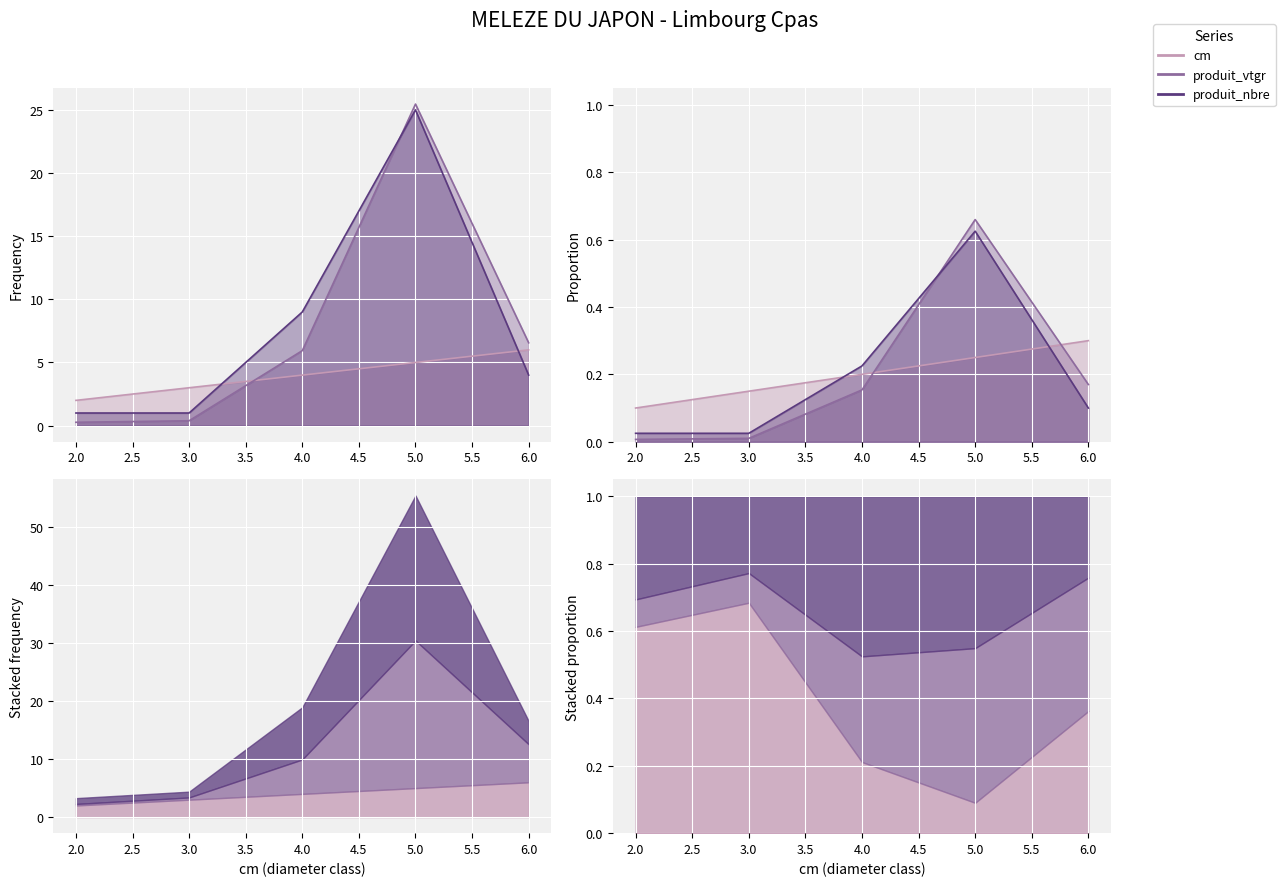

The value of produit_vtgr at 3 is 0.2. True or false?

False